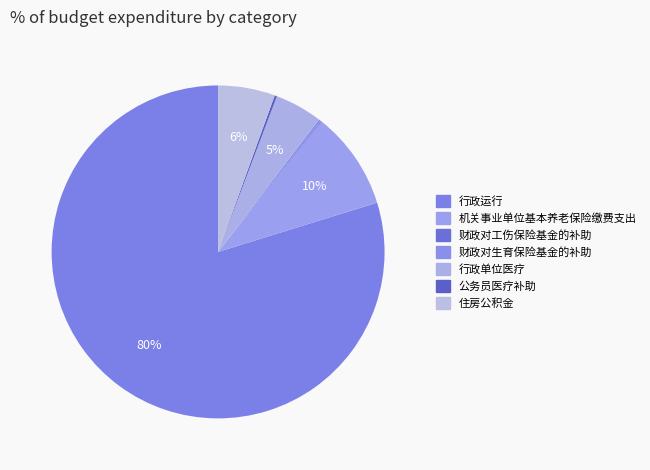

How much of the chart is everything except 行政单位医疗?

95.4%